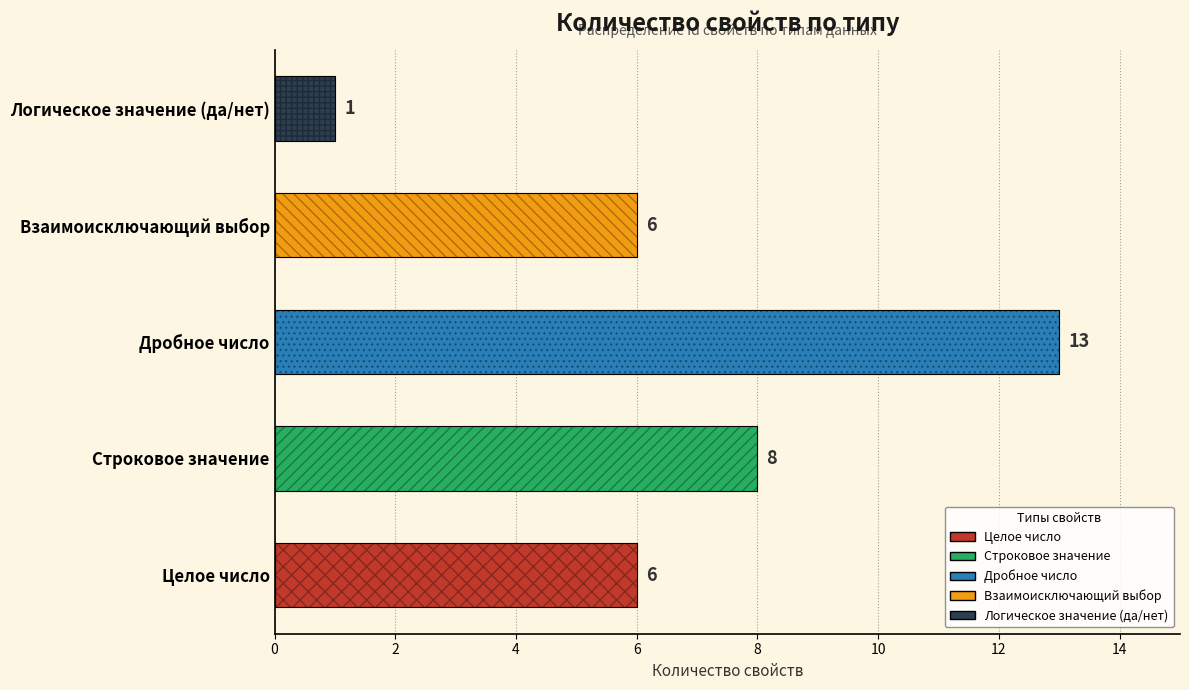

What is the sum of all values?

34